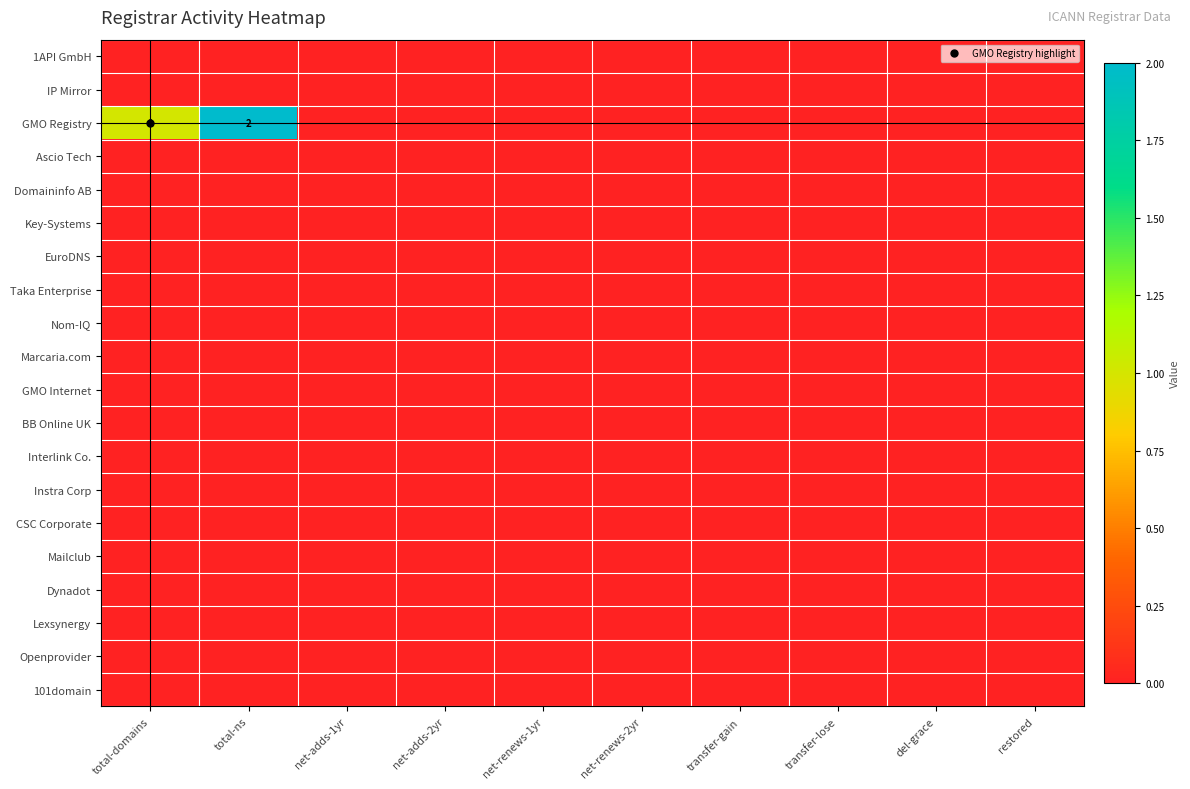

At del-grace, list the series in order from smallest to largest.

1API GmbH, IP Mirror, GMO Registry, Ascio Tech, Domaininfo AB, Key-Systems, EuroDNS, Taka Enterprise, Nom-IQ, Marcaria.com, GMO Internet, BB Online UK, Interlink Co., Instra Corp, CSC Corporate, Mailclub, Dynadot, Lexsynergy, Openprovider, 101domain